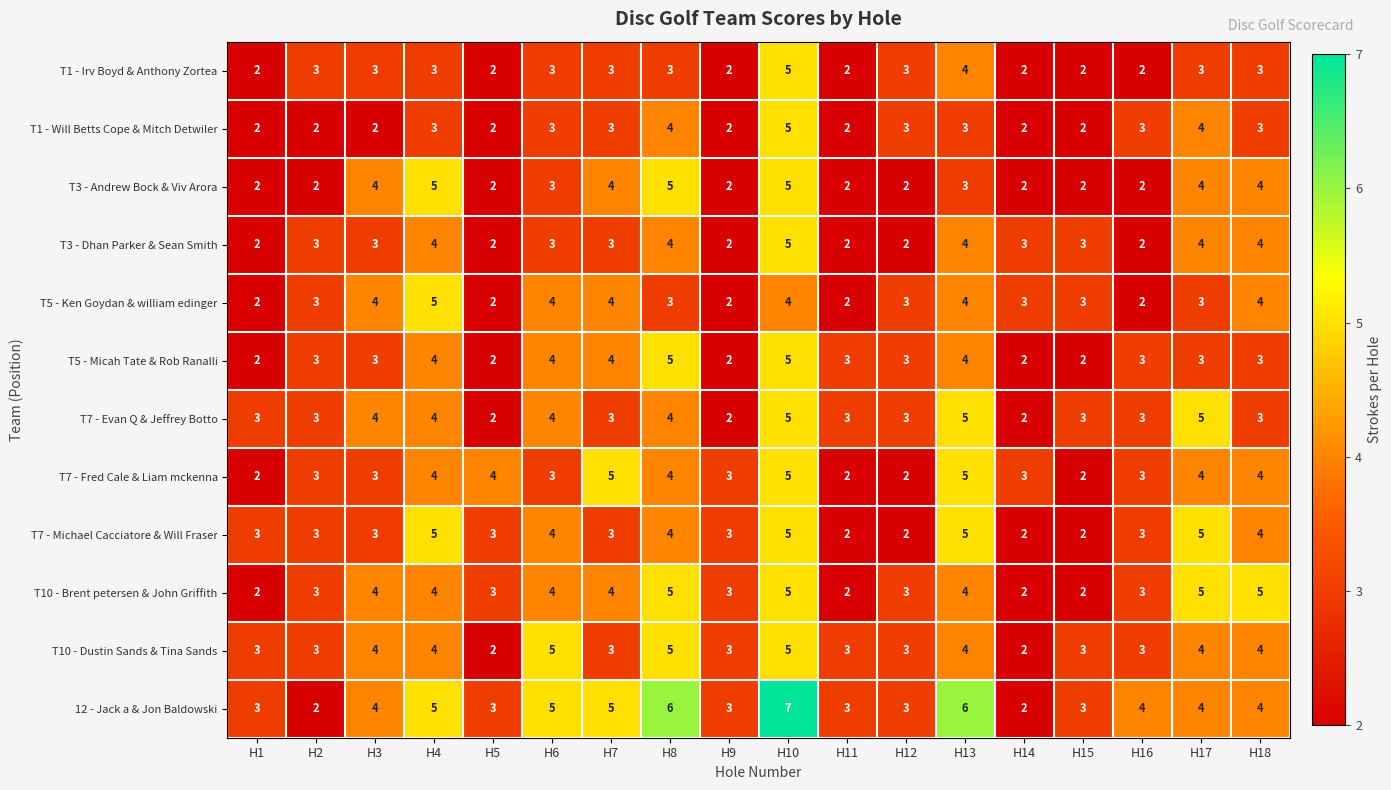

What is the total value across all series at H9?

29